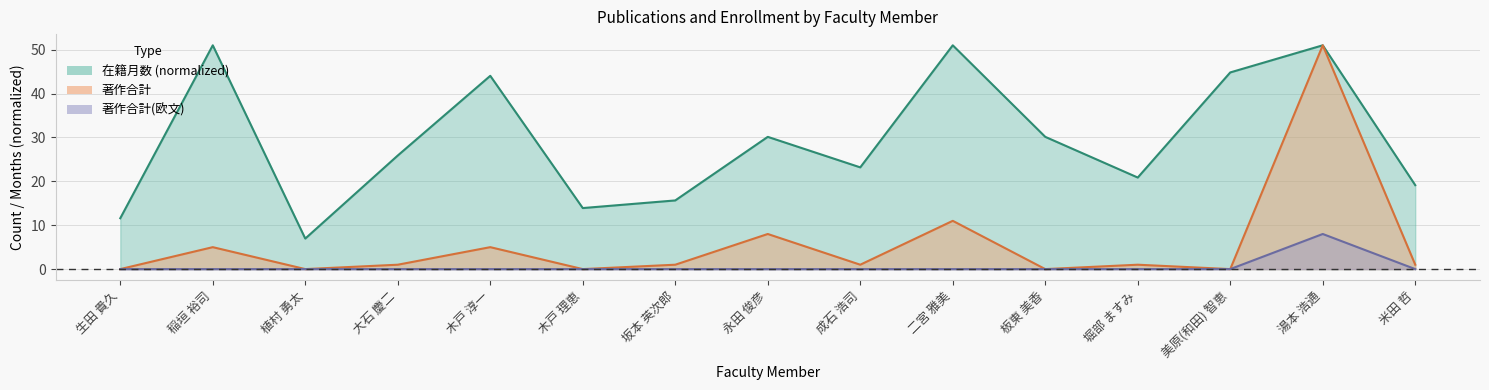

How many lines are shown in the chart?

3